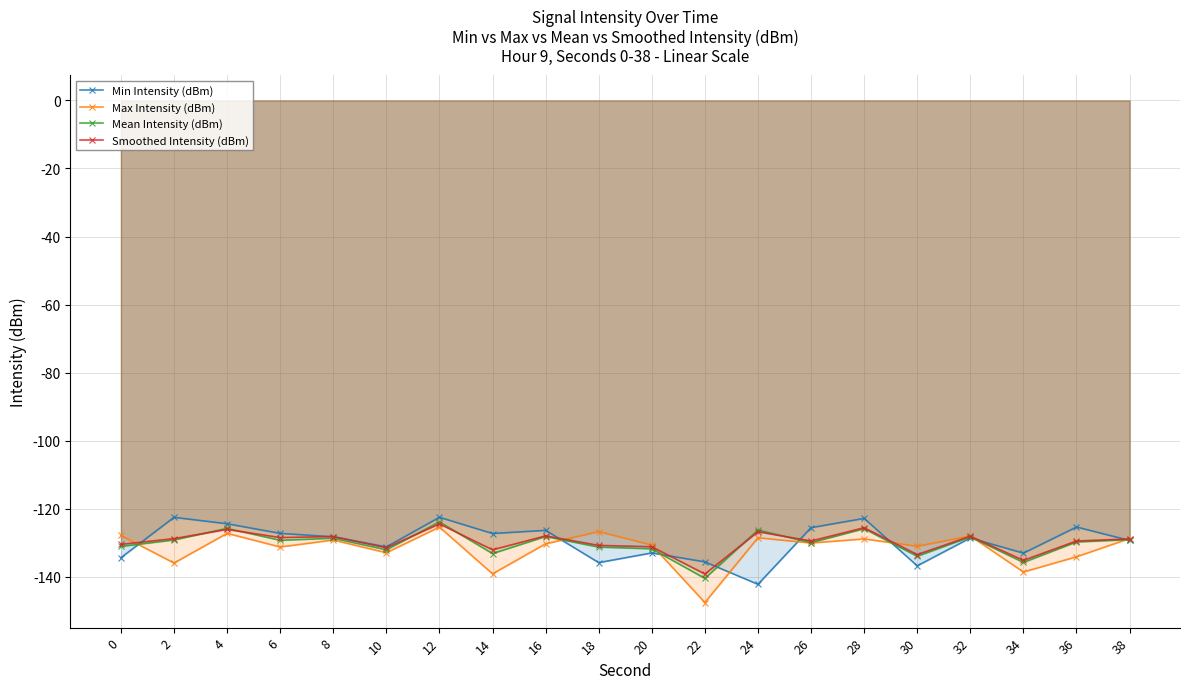

Which series has the largest total across all categories?

Min Intensity (dBm)